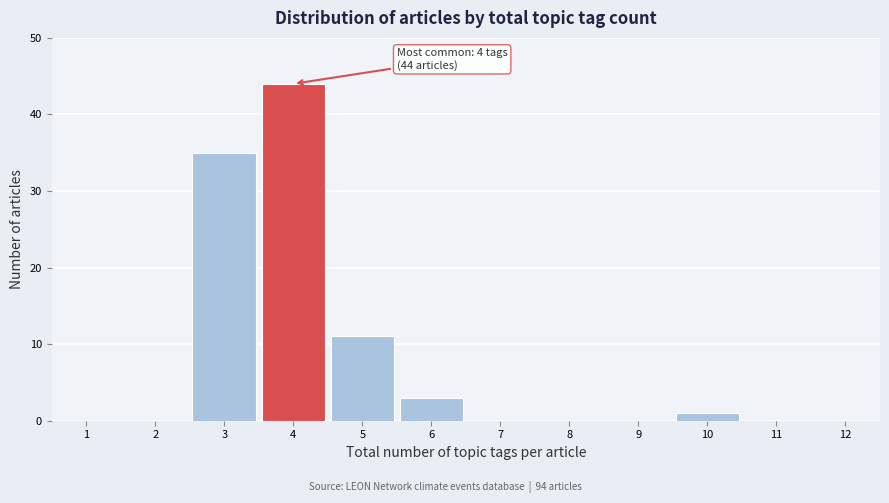

Which range on the x-axis has the tallest bar?

3.5 to 4.5